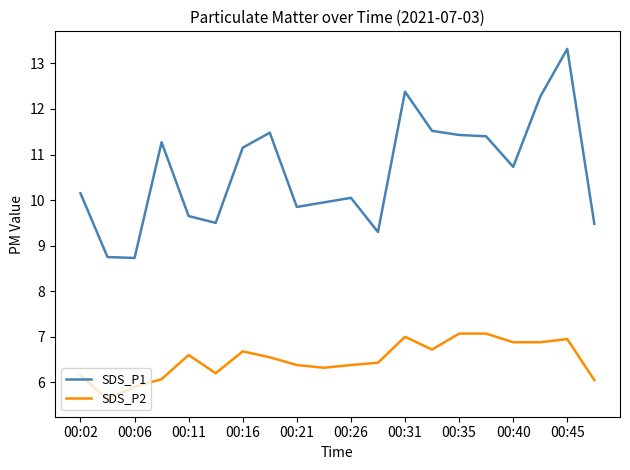

Which series has the widest spread of values?

SDS_P1